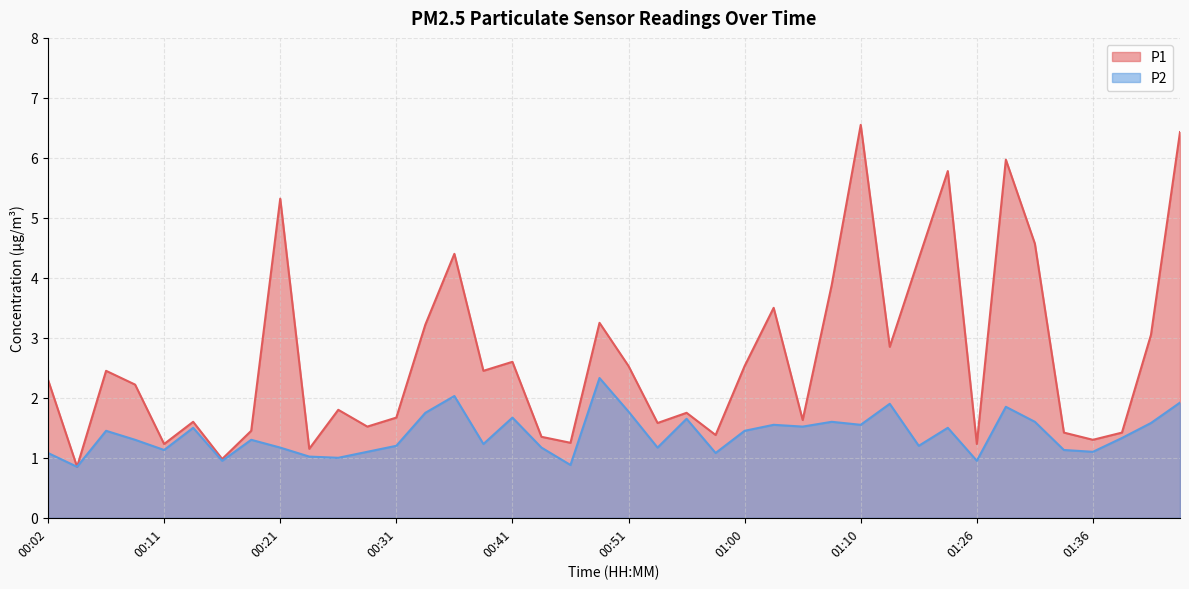

True or false: P1 has more than 1 points higher than both neighbors.

True